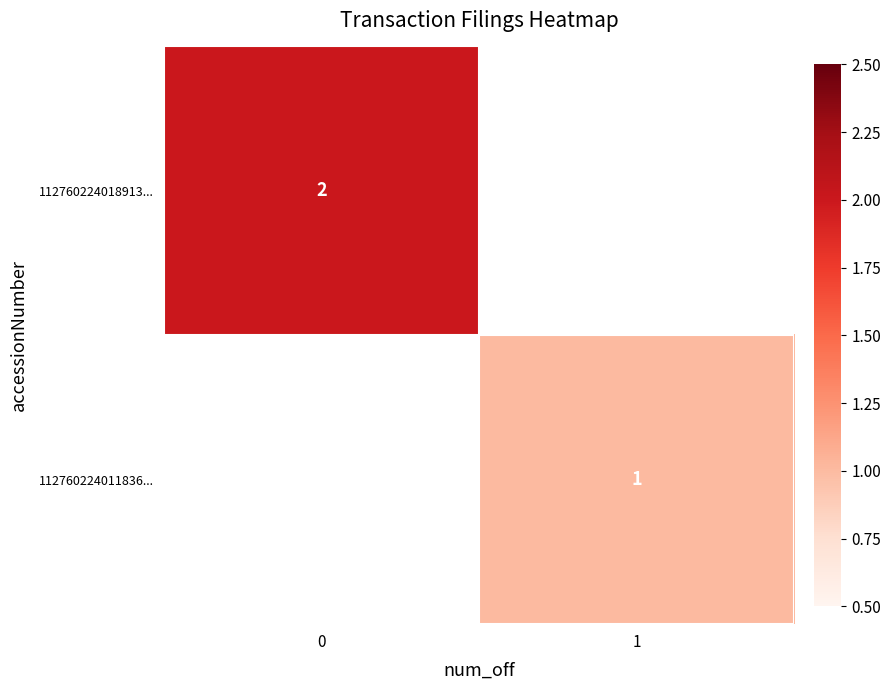

The 112760224011836... series shows 1 at 1. True or false?

True